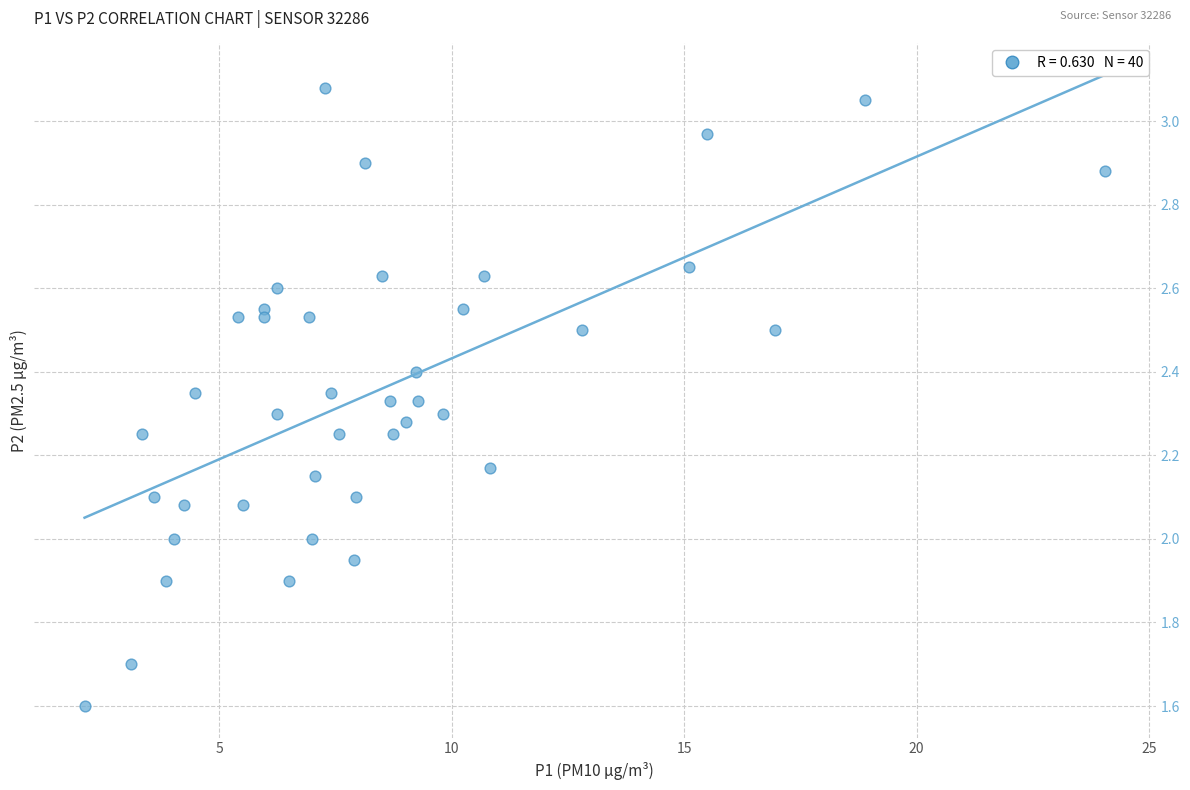

What is the range of X values (max minus min)?

21.9